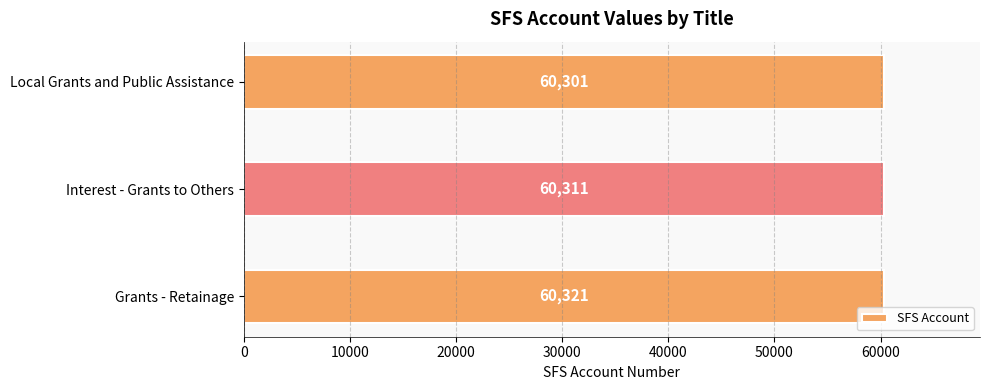

Are the bars grouped side by side (vs. stacked)?

No